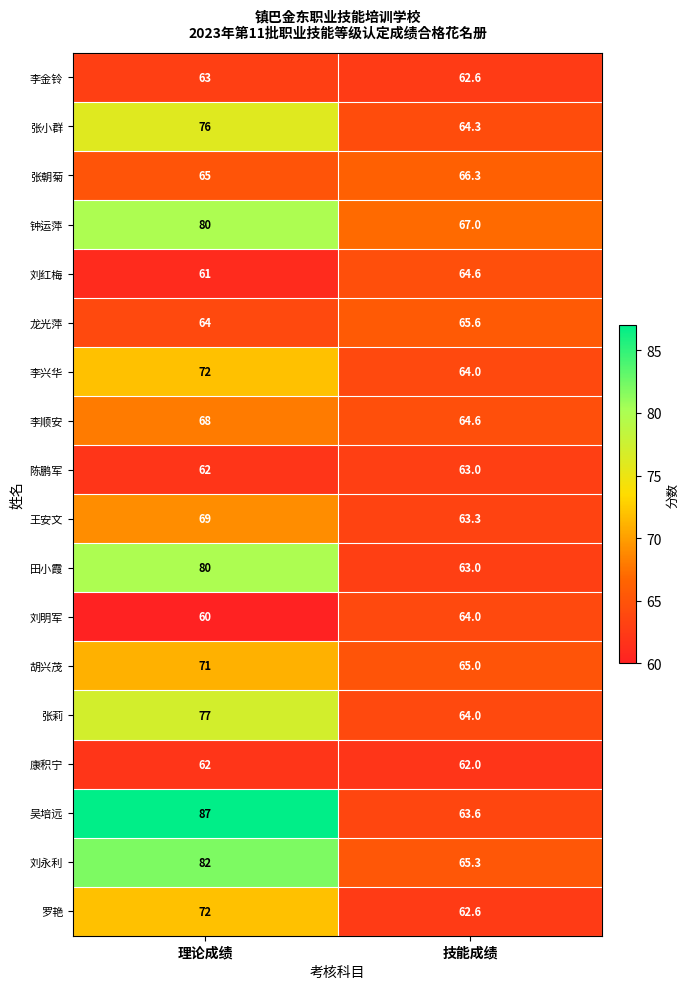

Rank the categories by 张莉 value from highest to lowest.

理论成绩, 技能成绩